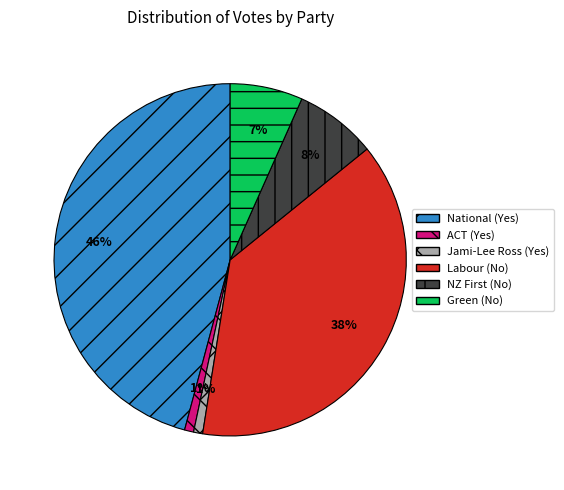

To the nearest percent, what is the combined percentage of Labour (No) and Green (No)?

45%